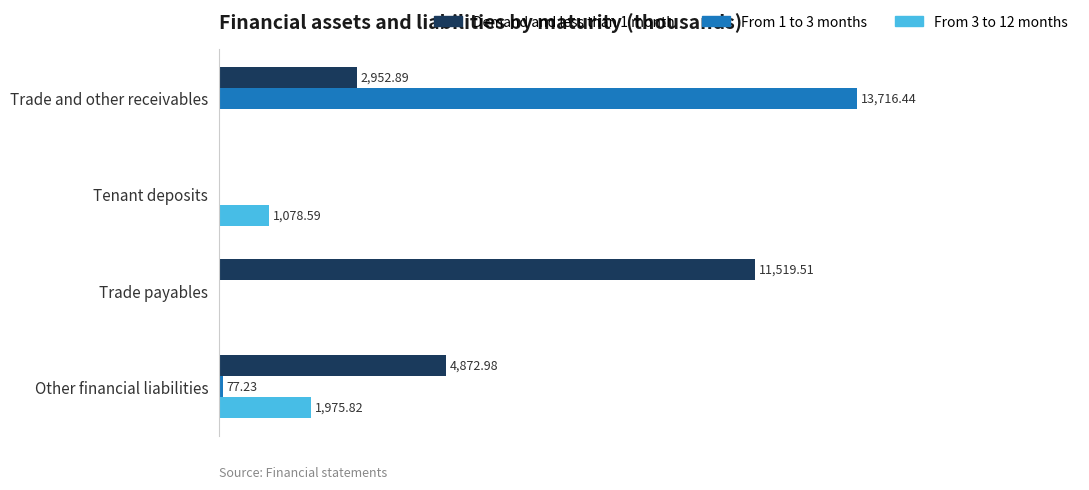

Which series has the largest total across all categories?

Demand and less than 1 month